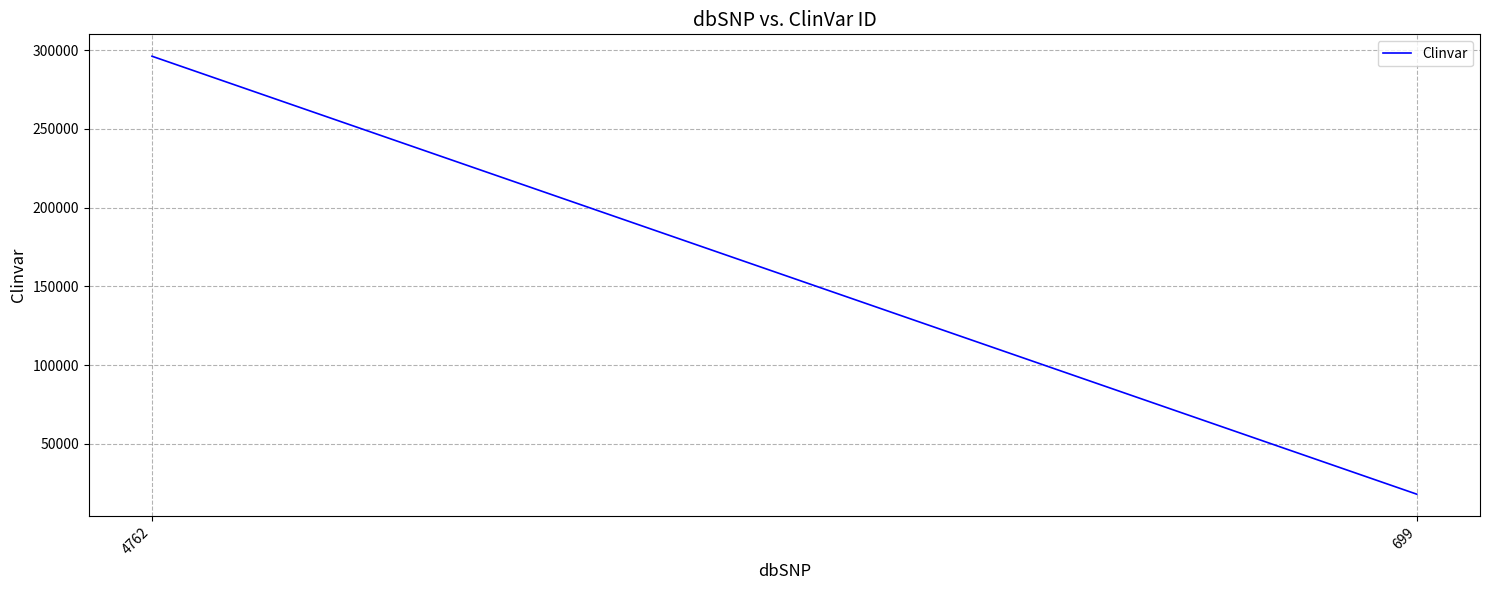

Is it true that the value at 699 is 18068?

True